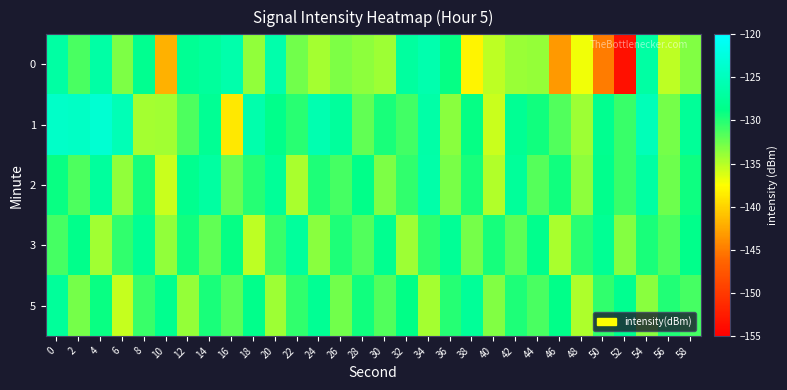

Which has a higher value, 2 or 52?

2